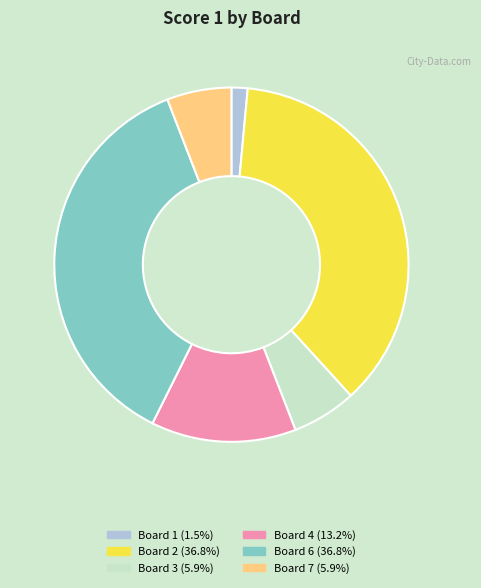

Is there any slice that represents more than half of the pie?

No